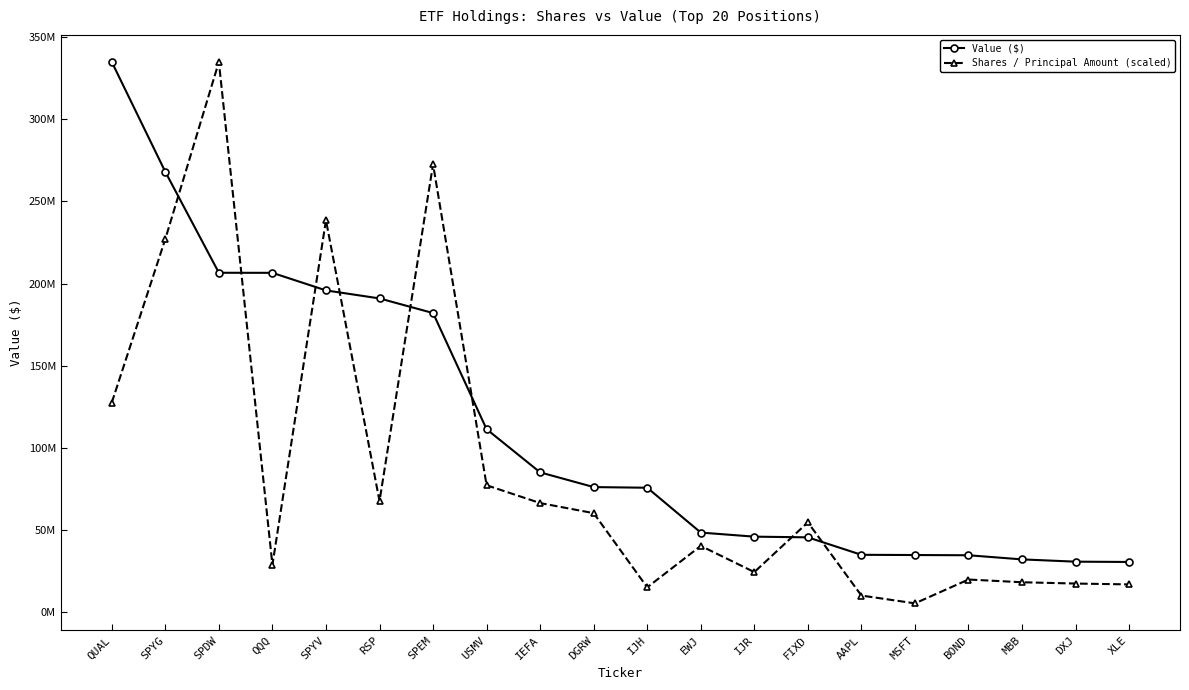

What are all the series names shown in the legend?

Value ($), Shares / Principal Amount (scaled)